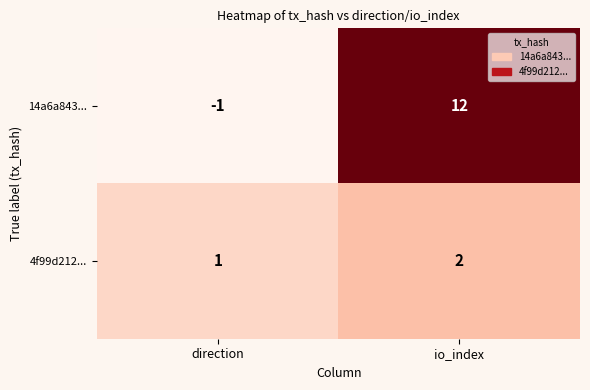

Is it true that 4f99d212... equals 1 at direction?

True